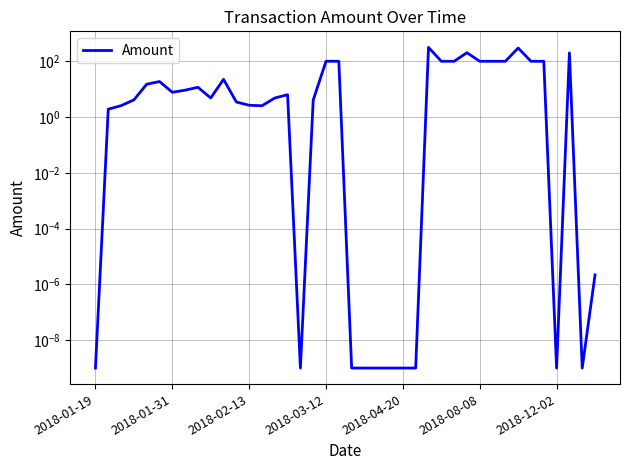

What is the change in value from 18 to 38?

-100.2